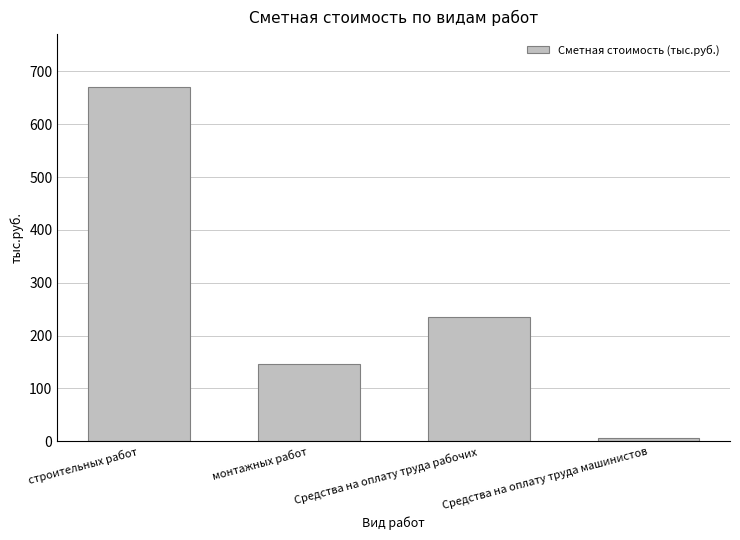

True or false: the data shows 145.4 at монтажных работ.

True